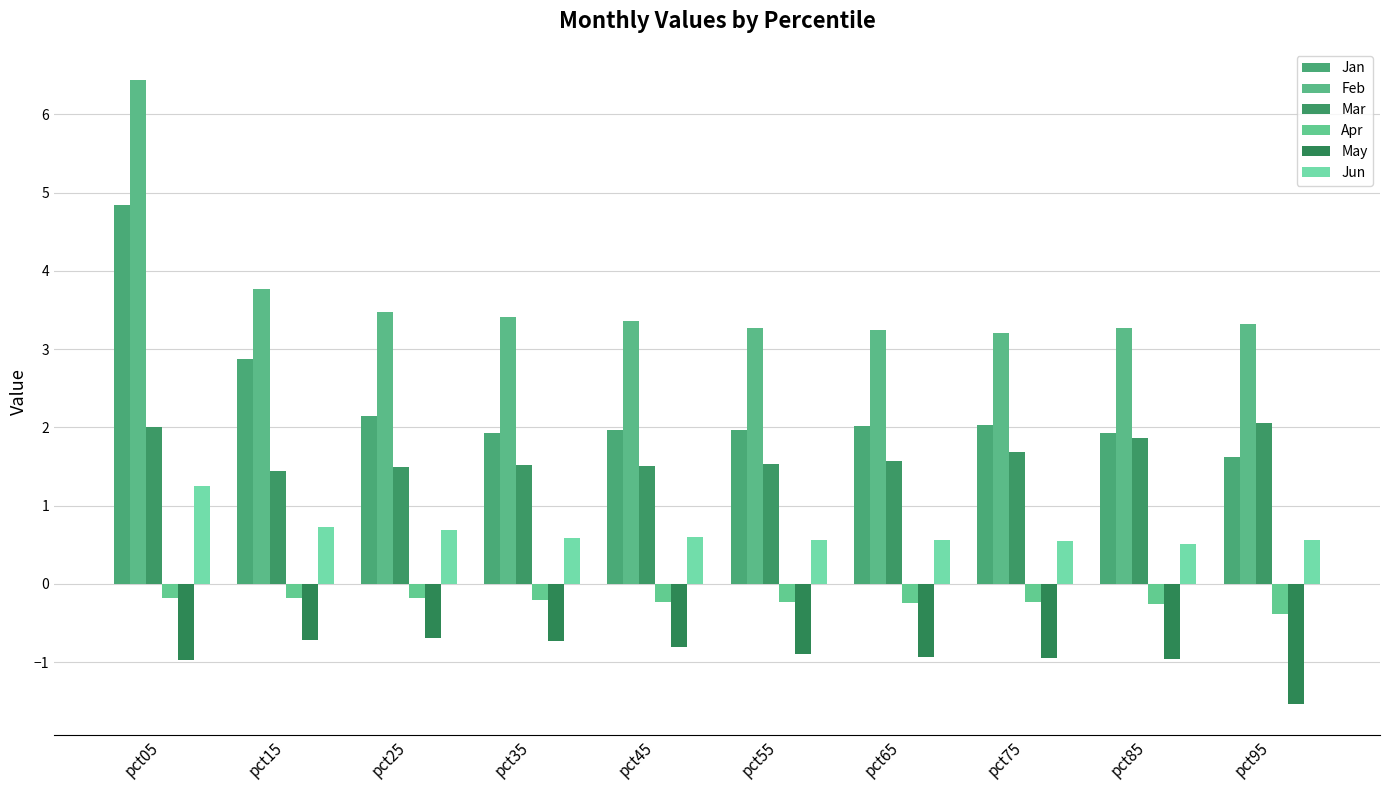

What is the sum of the Feb values at pct15 and pct35?

7.2